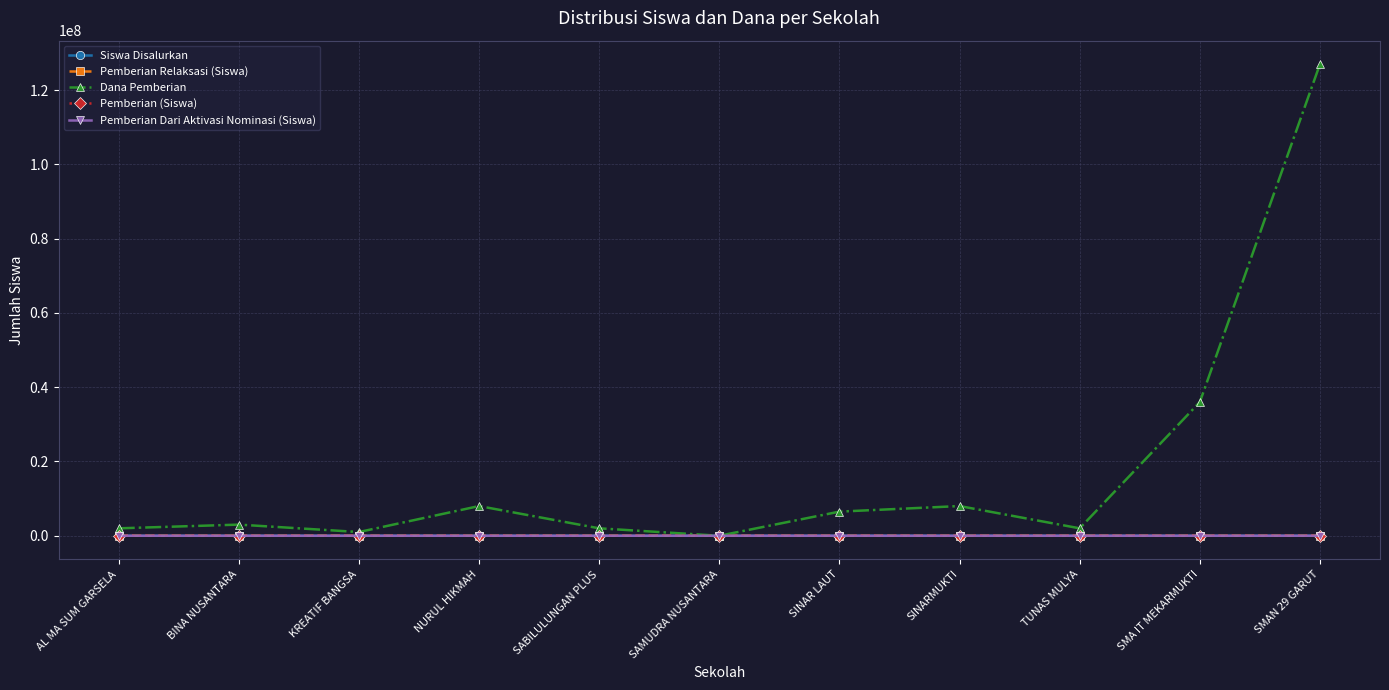

What is the label of the 5th point from the right?

SINAR LAUT